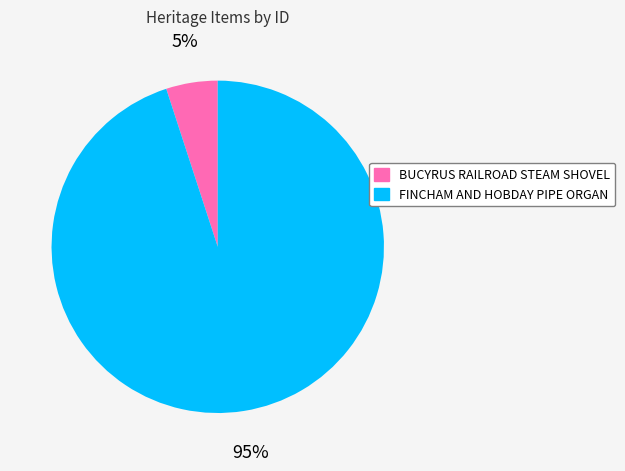

True or false: BUCYRUS RAILROAD STEAM SHOVEL accounts for 11% of the total.

False